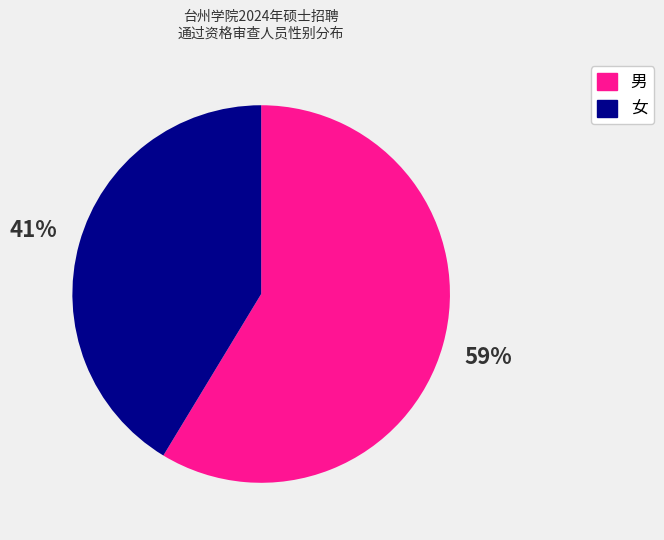

To the nearest percent, what portion does 男 represent?

59%